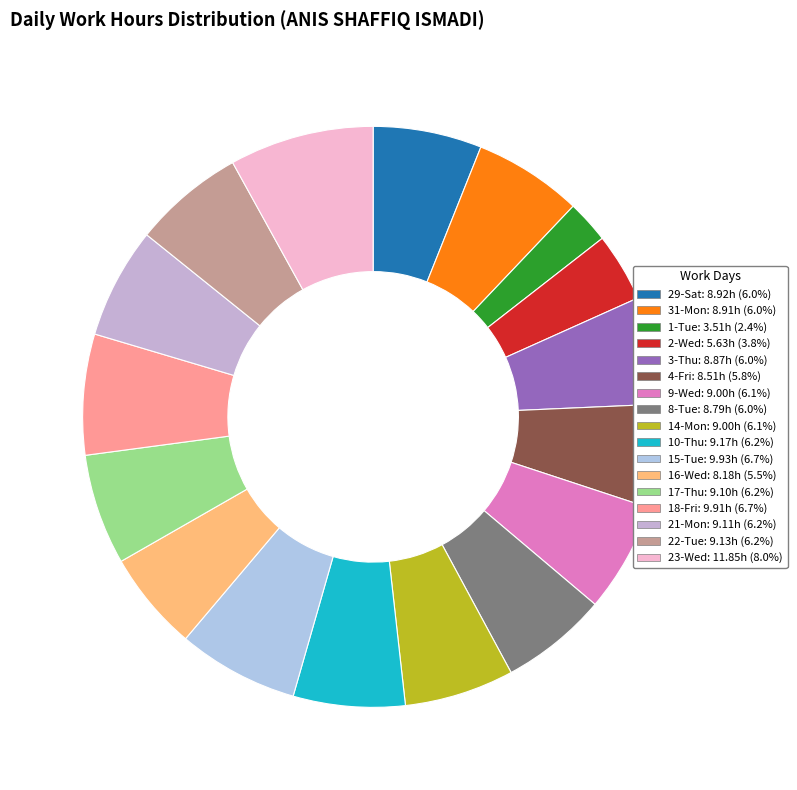

Count the number of slices in the pie.

17